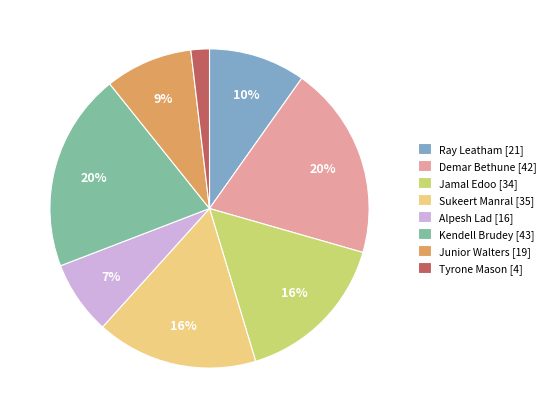

Does Ray Leatham account for over 50% of the chart?

No